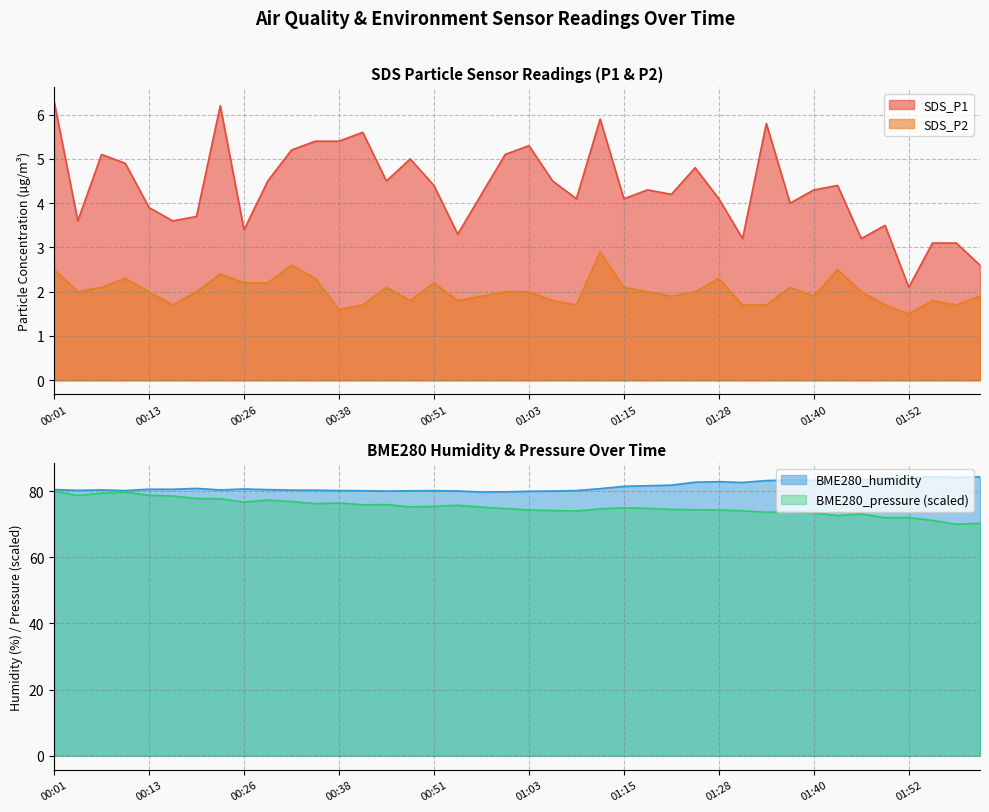

Which series has the largest total across all categories?

BME280_humidity